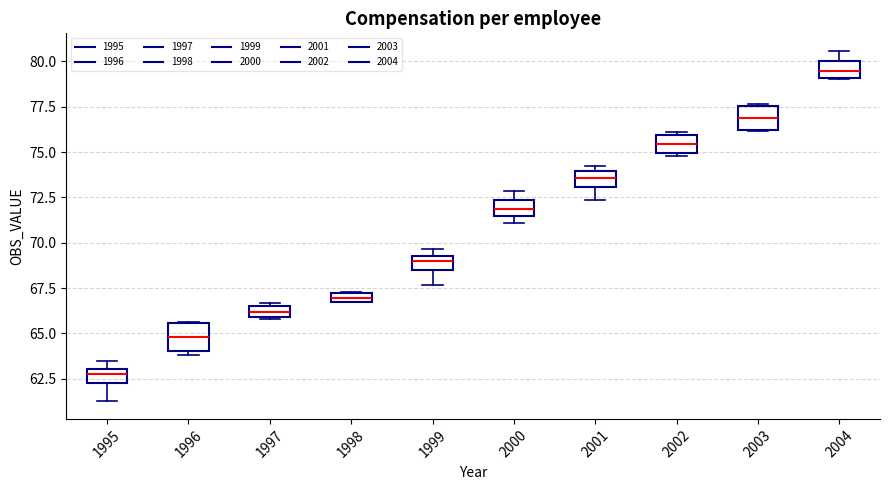

Which box's median line is the lowest?

1995